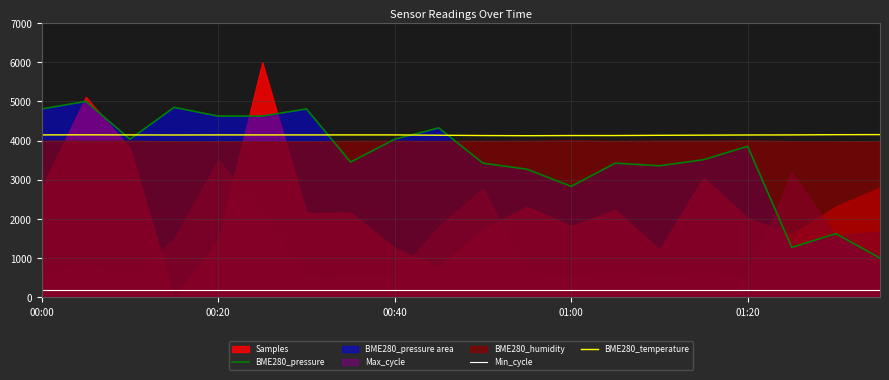

The BME280_pressure series shows 4806.7 at 00:00. True or false?

True